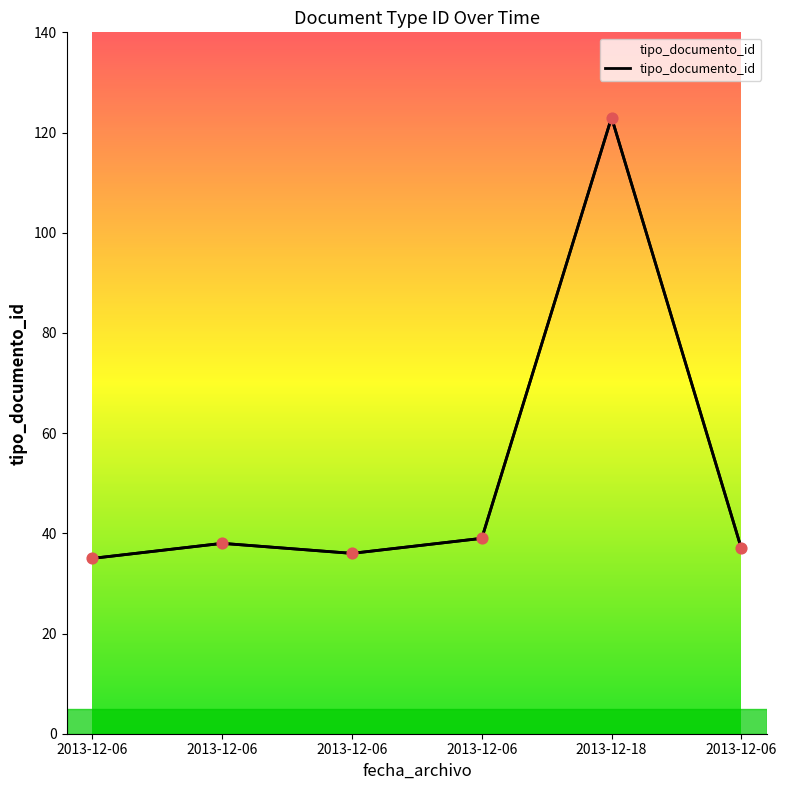

Which has a higher value, 2013-12-06 or 2013-12-18?

2013-12-18